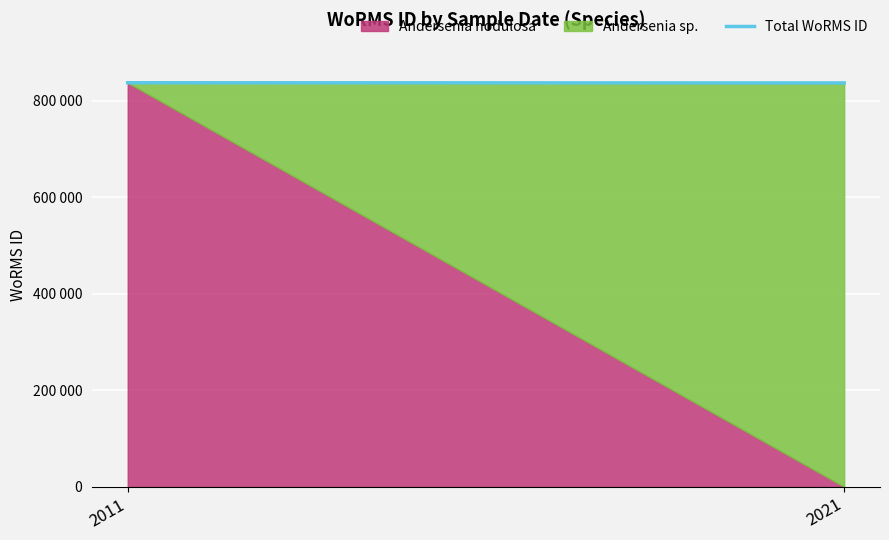

What is the difference between the maximum and minimum values?

436